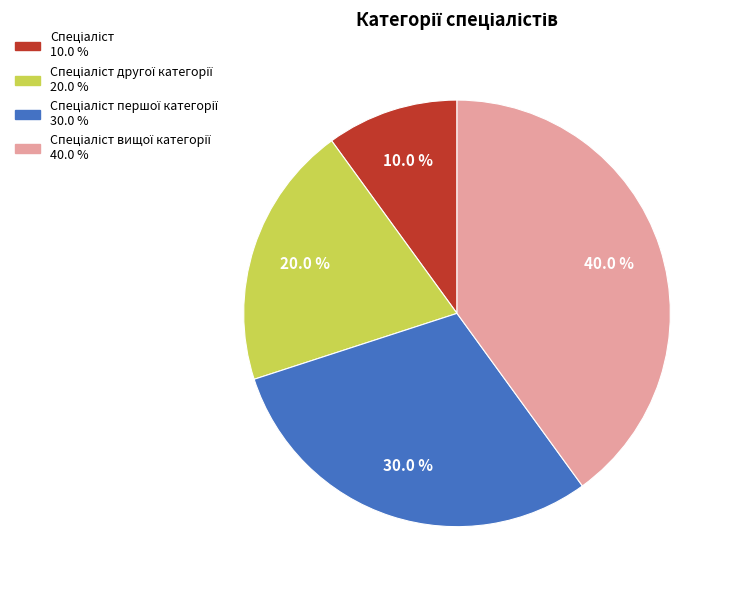

Does any single category account for the majority?

No